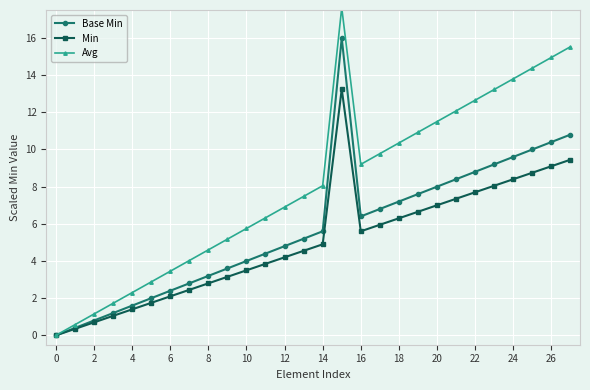

List the series in order of their peak value, lowest first.

Min, Base Min, Avg